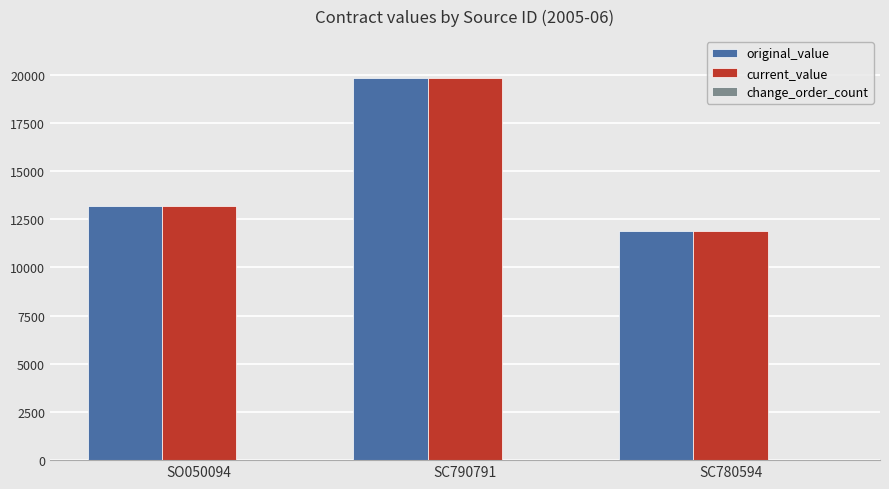

What is the average value of the original_value series?

14965.3